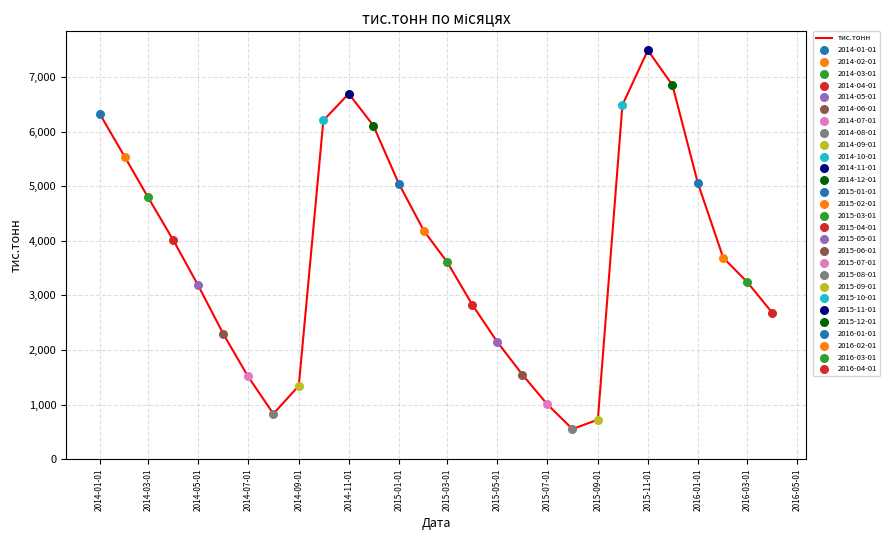

What is the difference between the maximum and minimum values?

6942.3